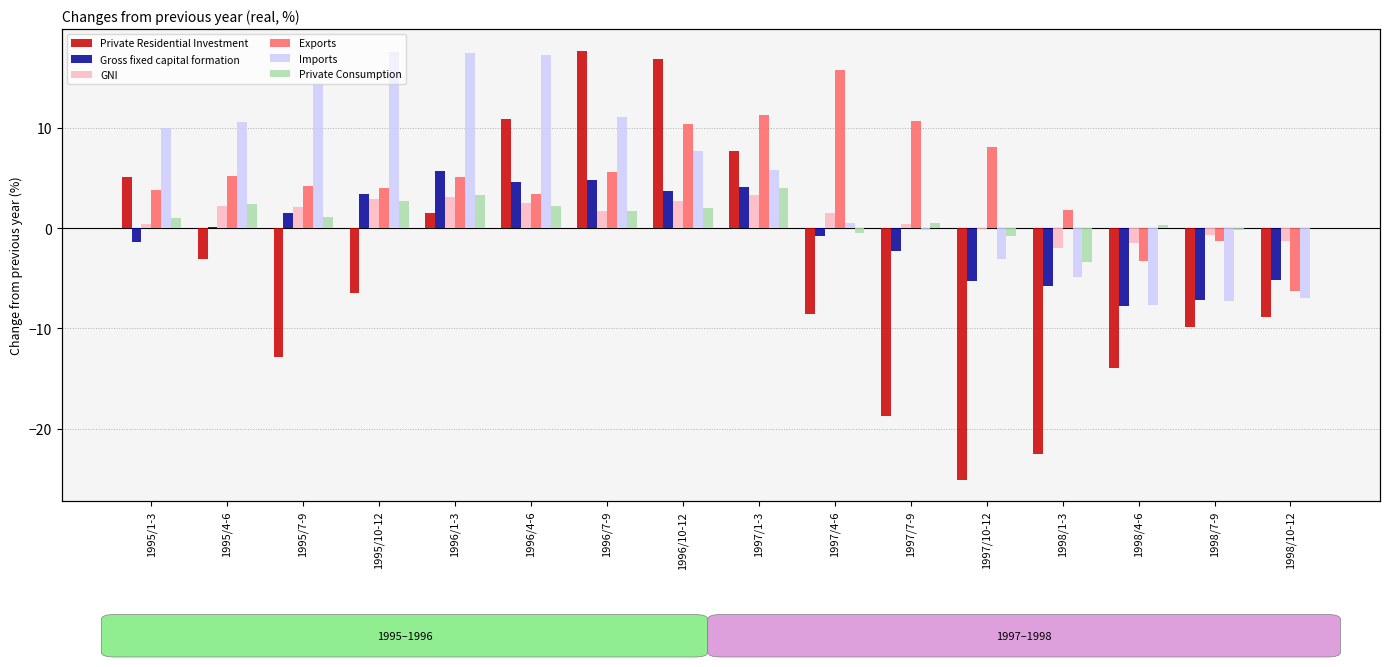

At 1995/10-12, list the series in order from smallest to largest.

Private Residential Investment, Private Consumption, GNI, Gross fixed capital formation, Exports, Imports